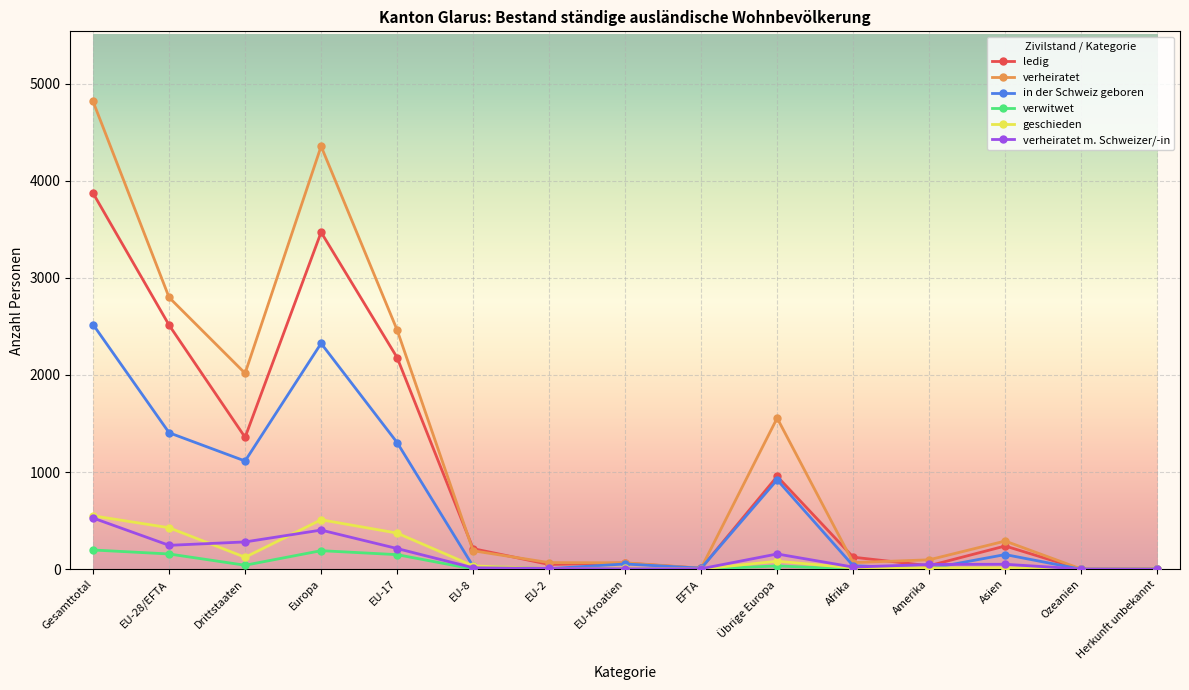

Does the chart display data point markers on the line(s)?

Yes